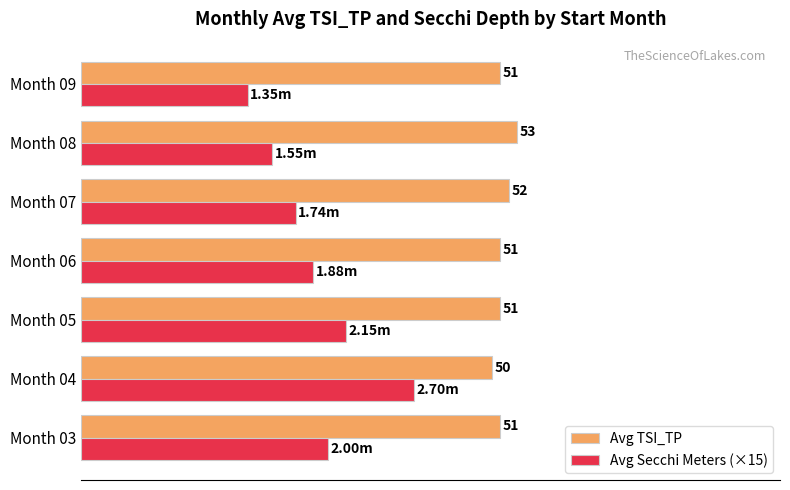

At which category is the sum across all series the highest?

Month 04